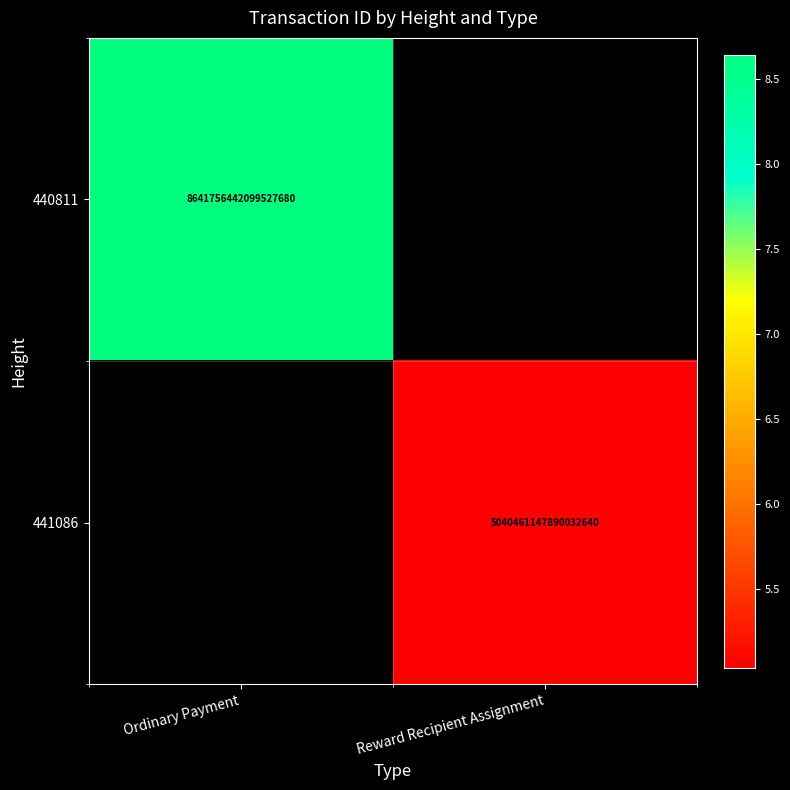

Count the number of data series in this chart.

2